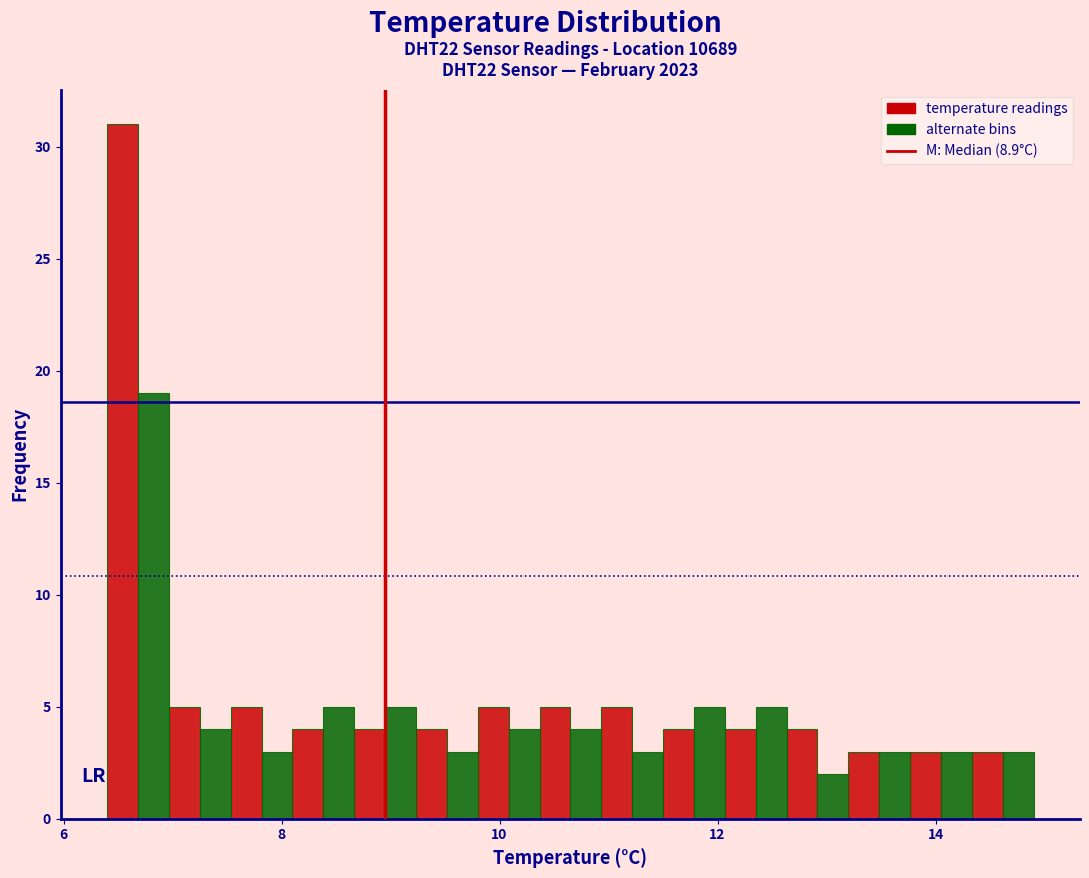

Around what value on the x-axis is the tallest bar? Give the approximate position of its centre, as read against the axis.

6.6